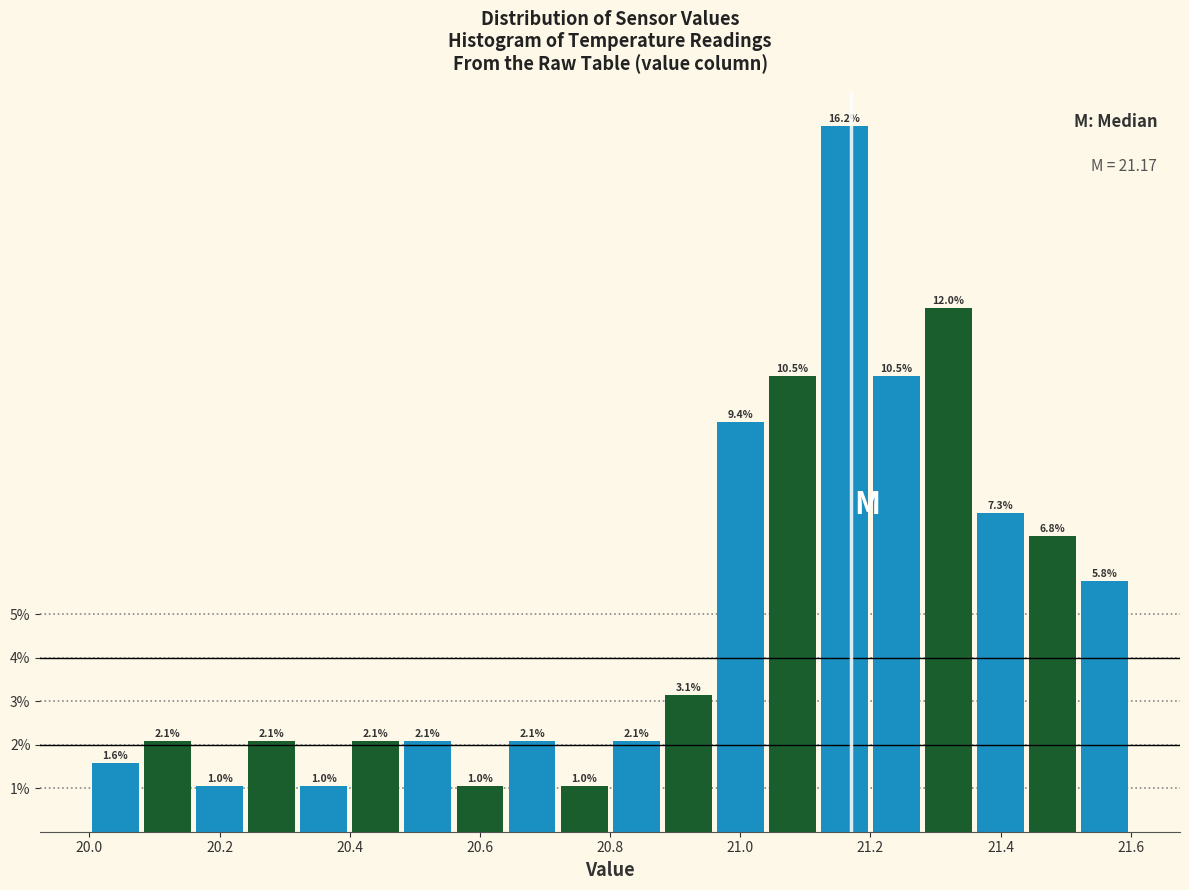

Reading left to right, list every bar in this chart as the range it spans on the x-axis followed by its height.

20.00 to 20.08: 1.6
20.08 to 20.16: 2.1
20.16 to 20.24: 1.0
20.24 to 20.32: 2.1
20.32 to 20.40: 1.0
20.40 to 20.48: 2.1
20.48 to 20.56: 2.1
20.56 to 20.64: 1.0
20.64 to 20.72: 2.1
20.72 to 20.80: 1.0
20.80 to 20.88: 2.1
20.88 to 20.96: 3.1
20.96 to 21.04: 9.4
21.04 to 21.12: 10.5
21.12 to 21.20: 16.2
21.20 to 21.28: 10.5
21.28 to 21.36: 12.0
21.36 to 21.44: 7.3
21.44 to 21.52: 6.8
21.52 to 21.60: 5.8